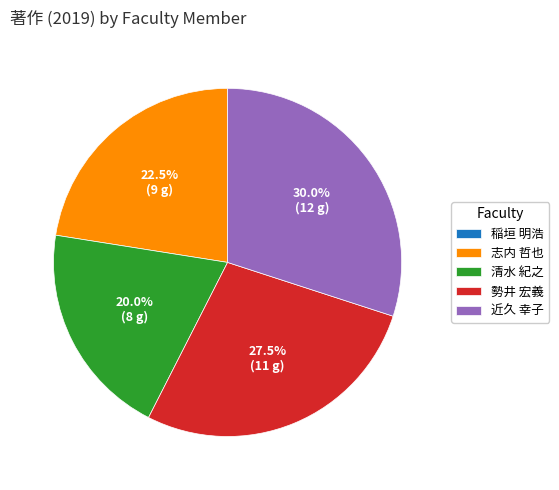

What percentage is NOT represented by 近久 幸子?

70.0%